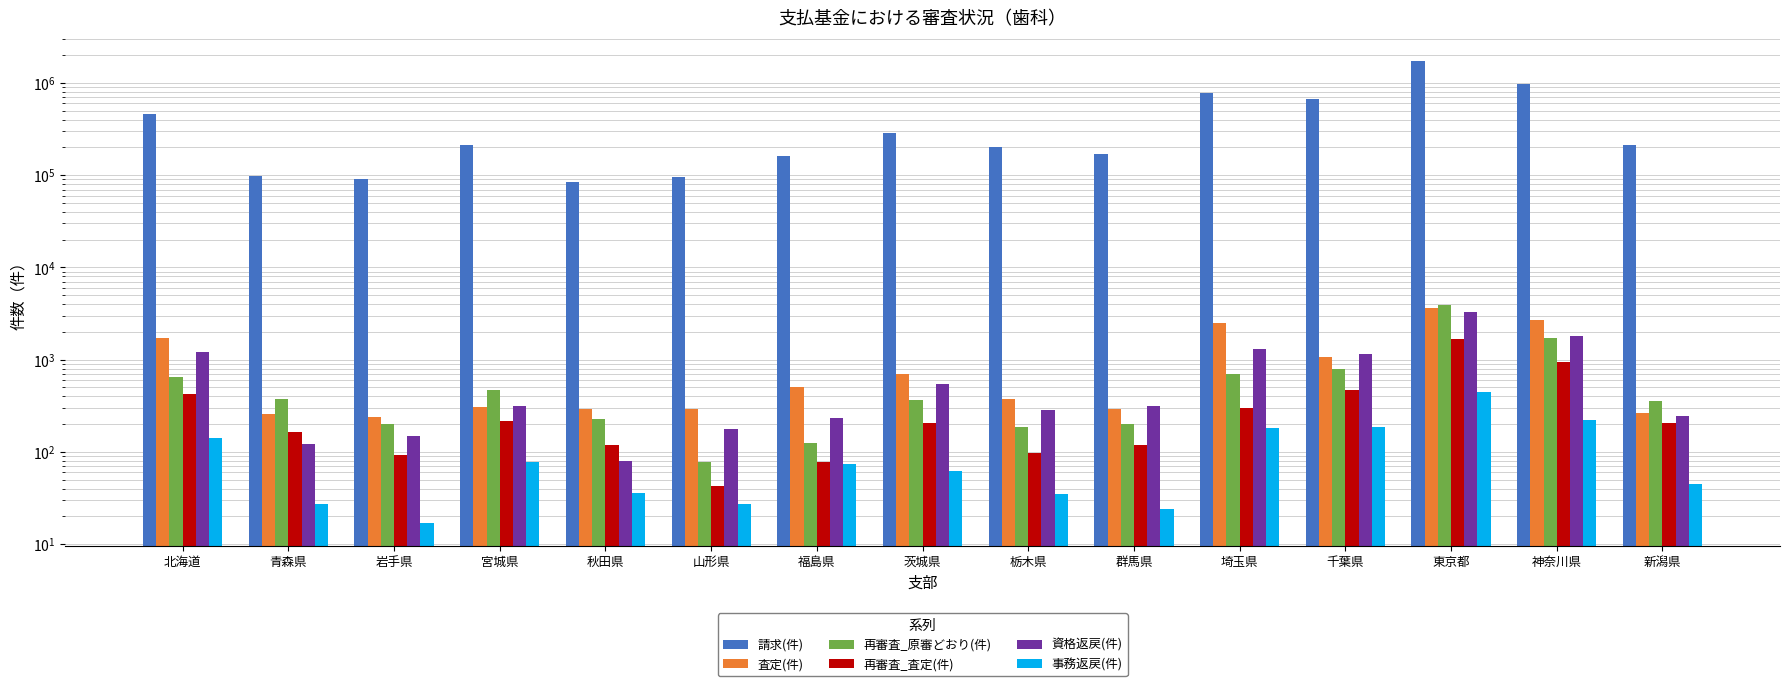

How many data points in 事務返戻(件) are above 62?

7